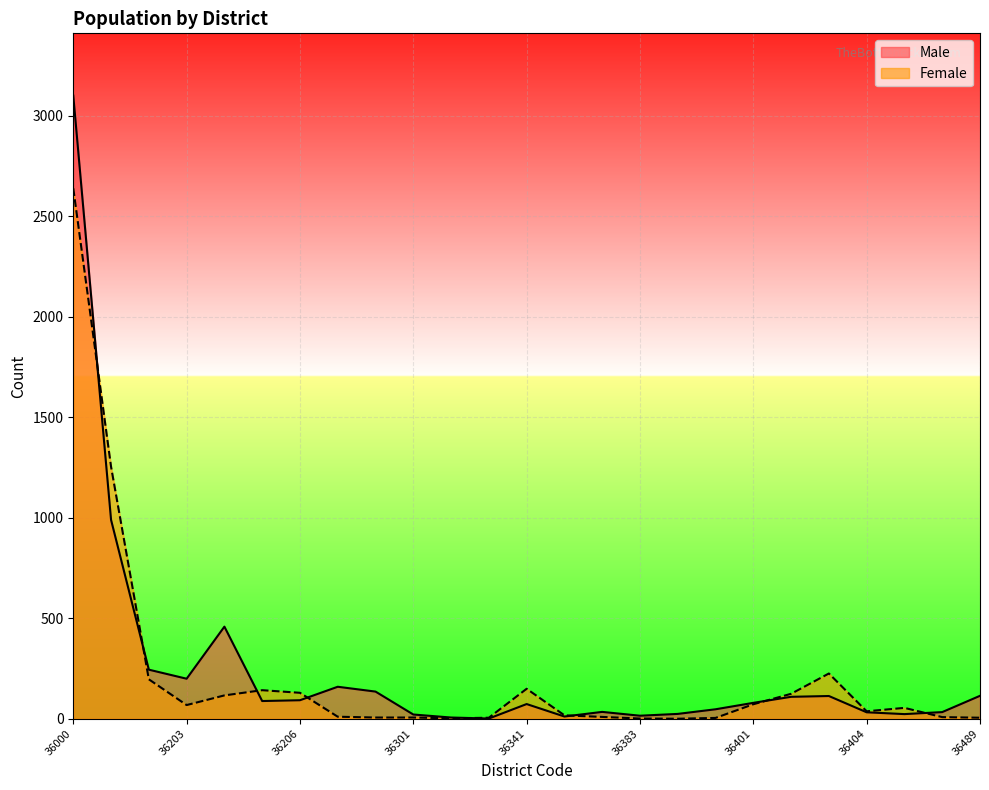

What is the difference between the second highest and minimum values in the Male series?

988